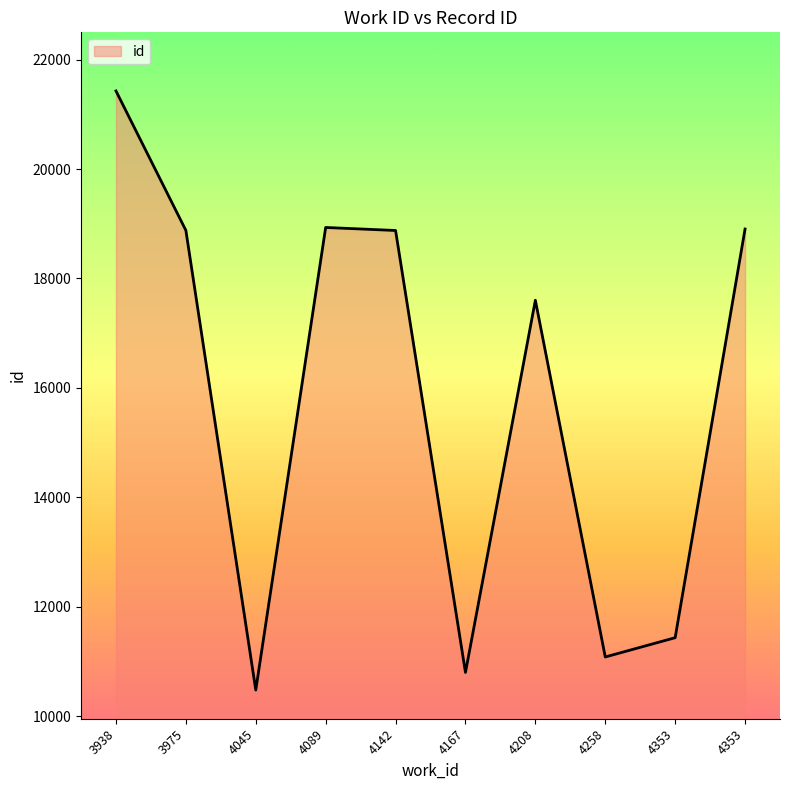

How many distinct data groups are displayed?

1